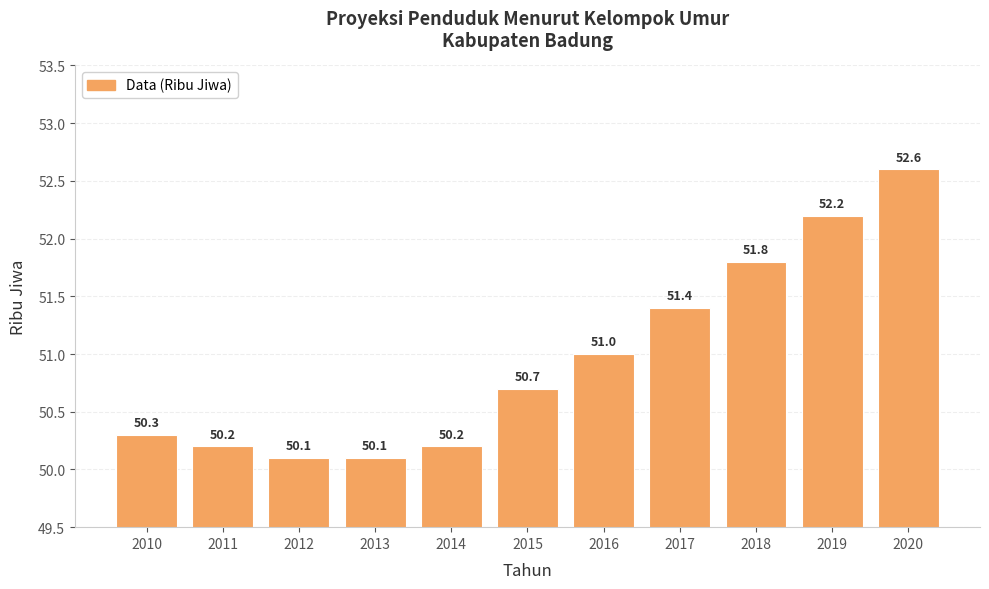

Reading left to right, extract all data points from this chart.

50.3	50.2	50.1	50.1	50.2	50.7	51.0	51.4	51.8	52.2	52.6